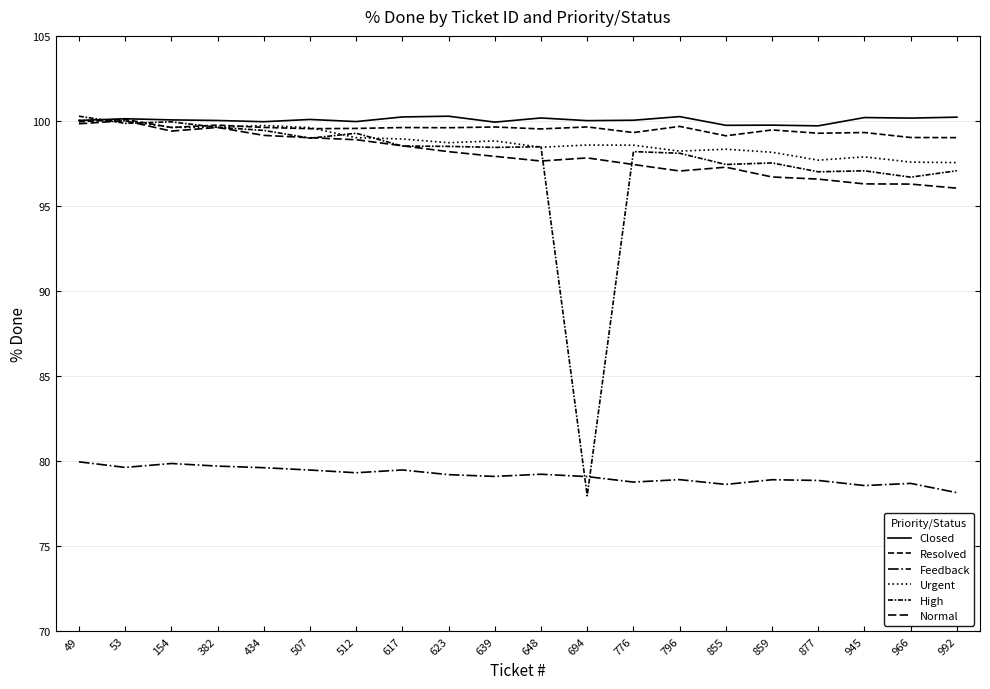

At how many categories does at least one series exceed 91?

20